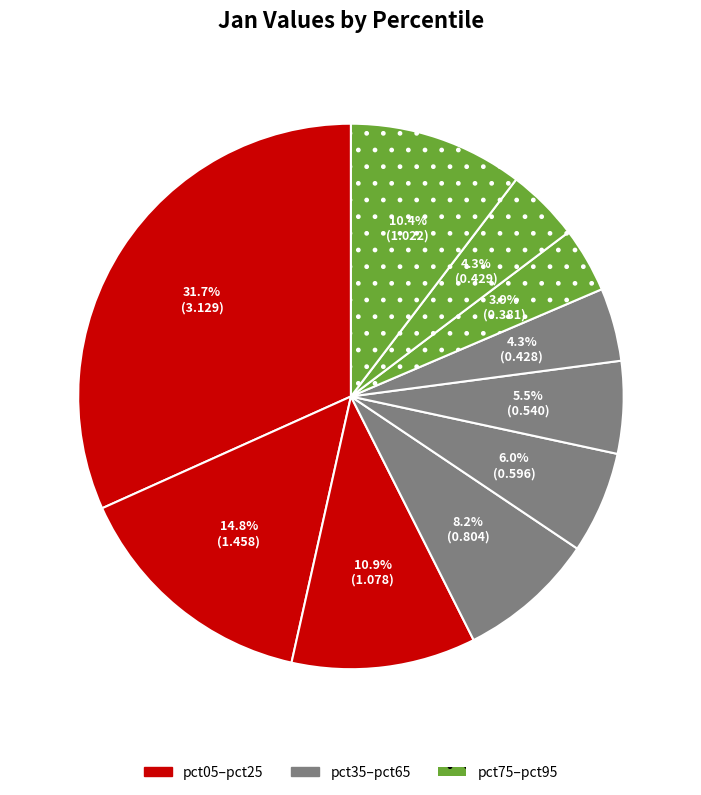

How many segments does this pie chart have?

10